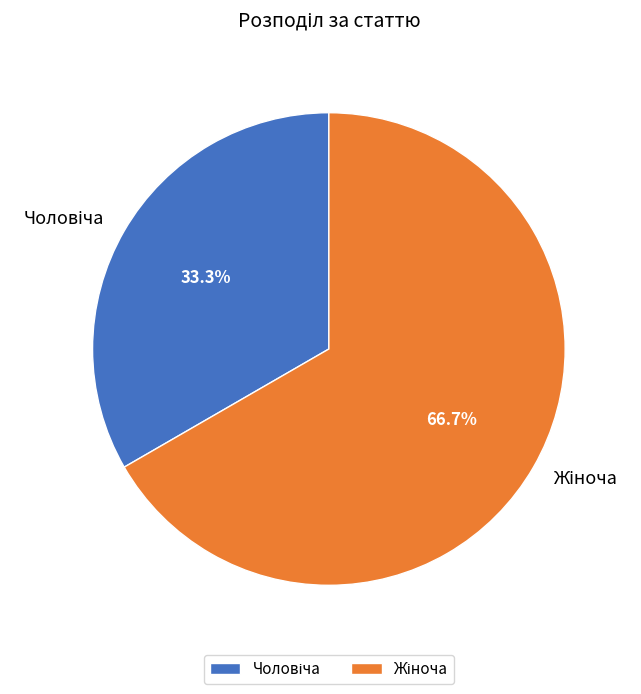

Is there a majority slice in this chart?

Yes